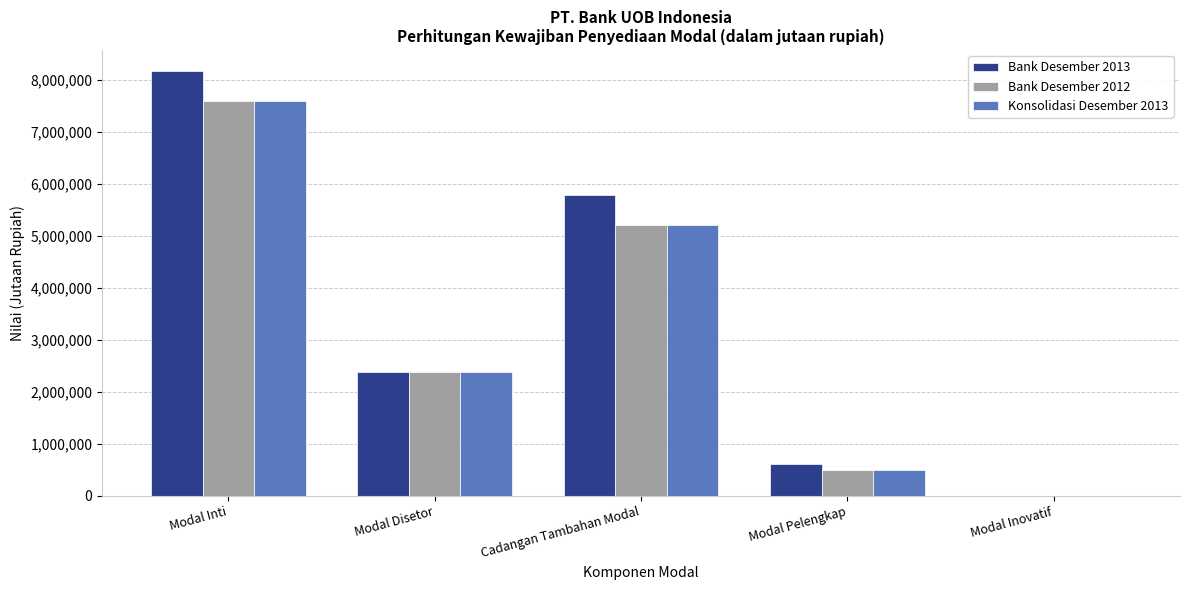

Between Modal Disetor and Cadangan Tambahan Modal, which series saw the biggest shift?

Bank Desember 2013